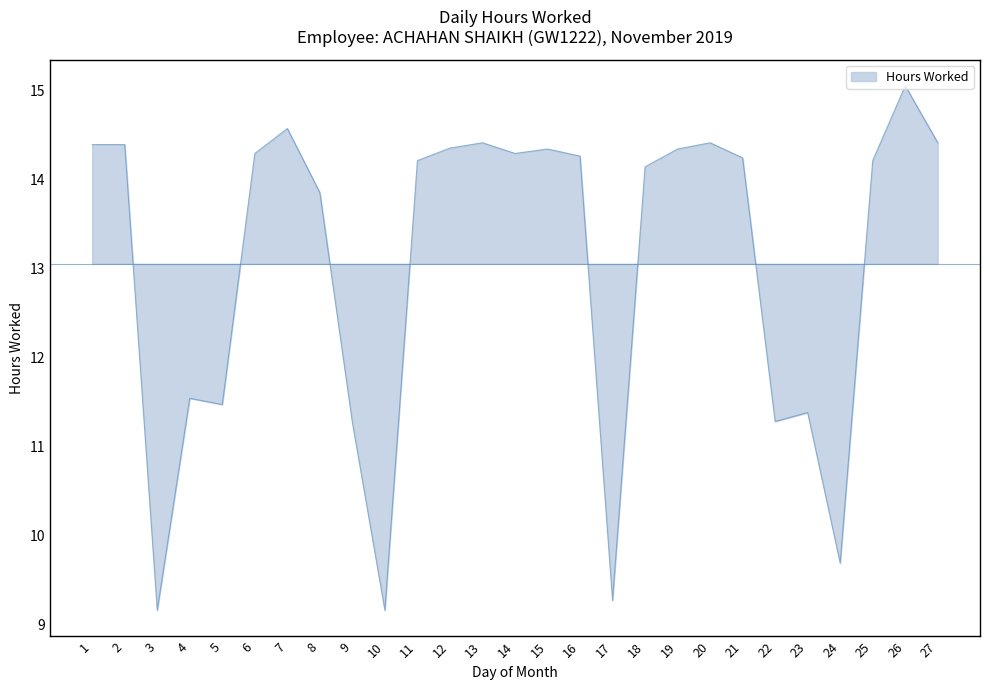

How many lines are shown in the chart?

1